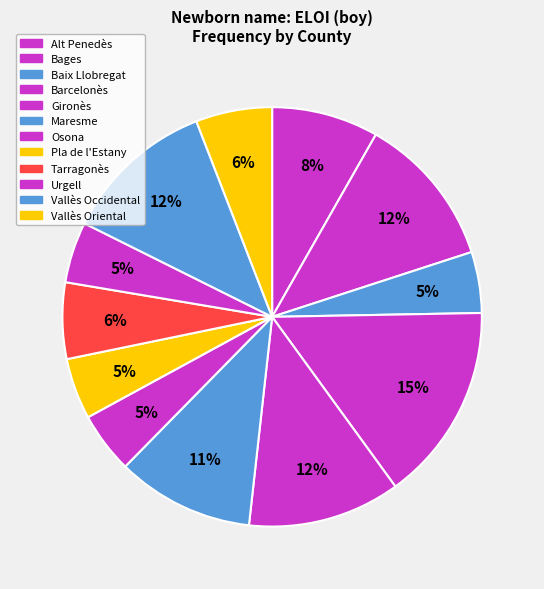

How many slices are in this pie chart?

12